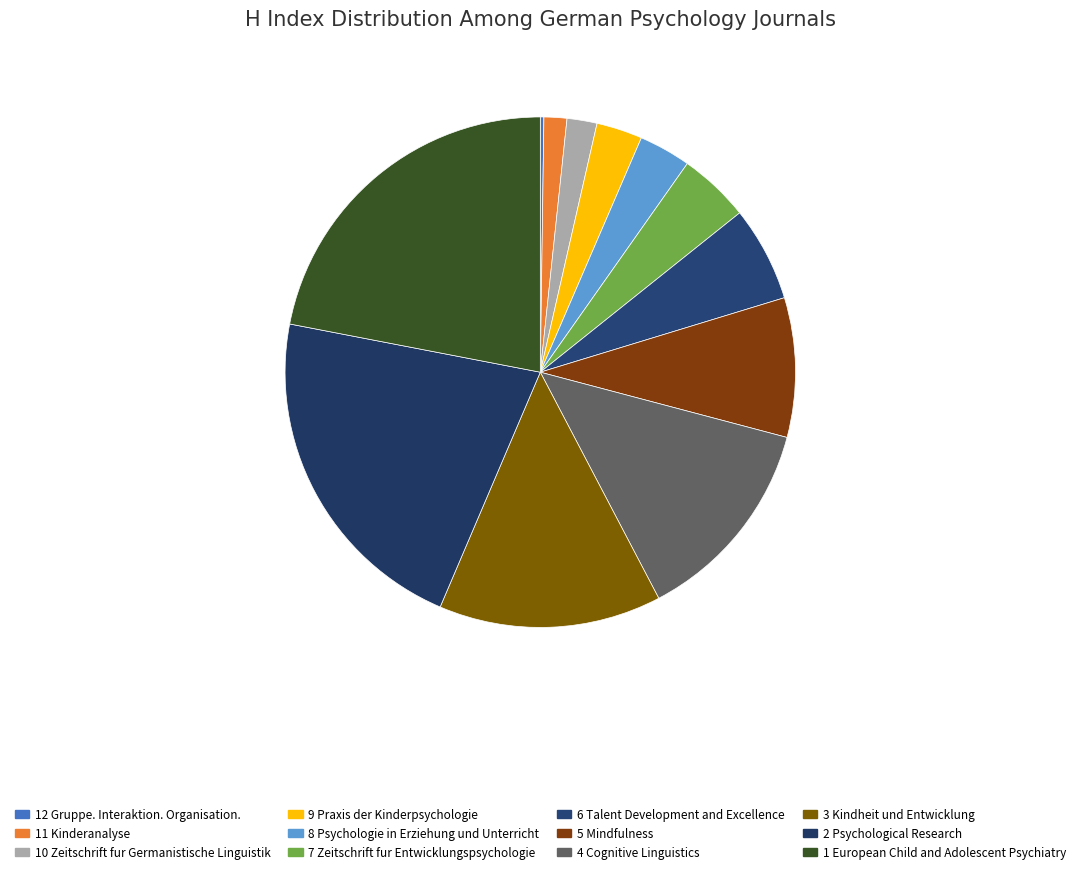

What percentage is the 6 Talent Development and Excellence slice, to the nearest percent?

6%